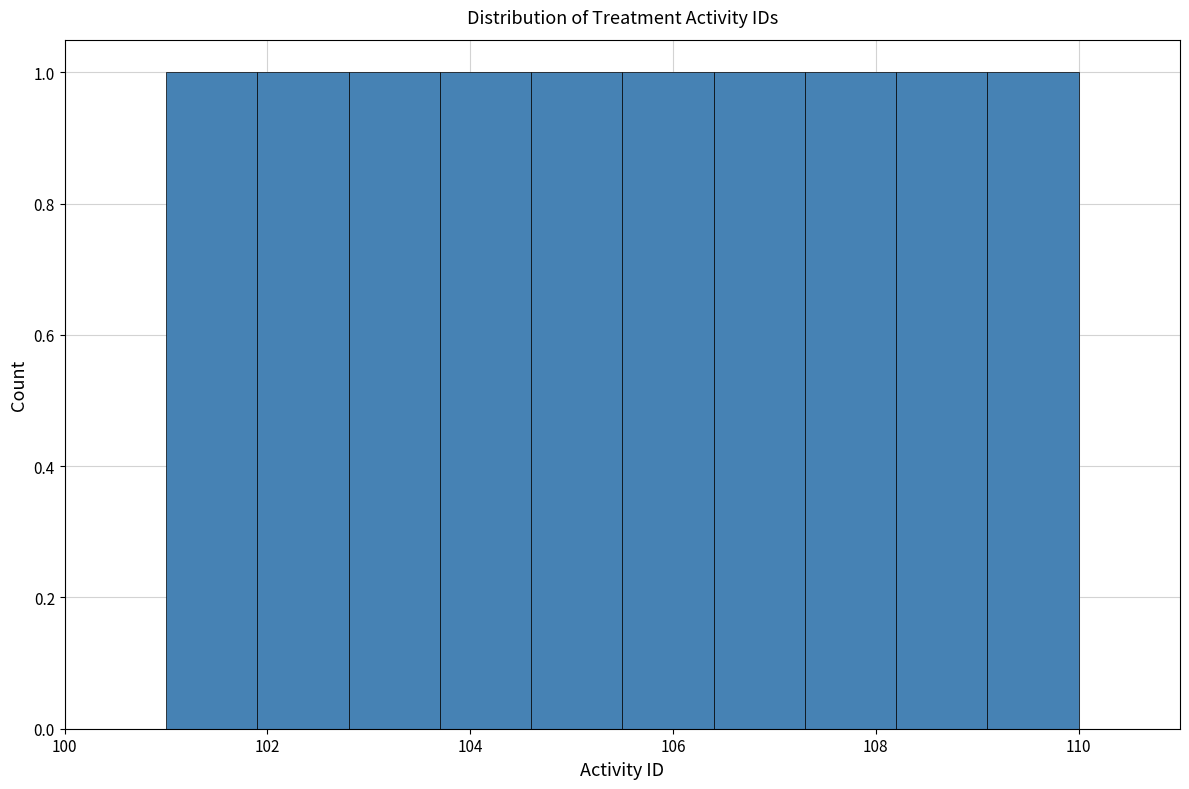

Reading left to right, transcribe this chart: for each bar, give the range it covers on the x-axis and its height. Neither the bar edges nor the heights are printed on the chart, so give them approximately, as read against the axes.

101.0 to 101.9: 1
101.9 to 102.8: 1
102.8 to 103.7: 1
103.7 to 104.6: 1
104.6 to 105.5: 1
105.5 to 106.4: 1
106.4 to 107.3: 1
107.3 to 108.2: 1
108.2 to 109.1: 1
109.1 to 110.0: 1